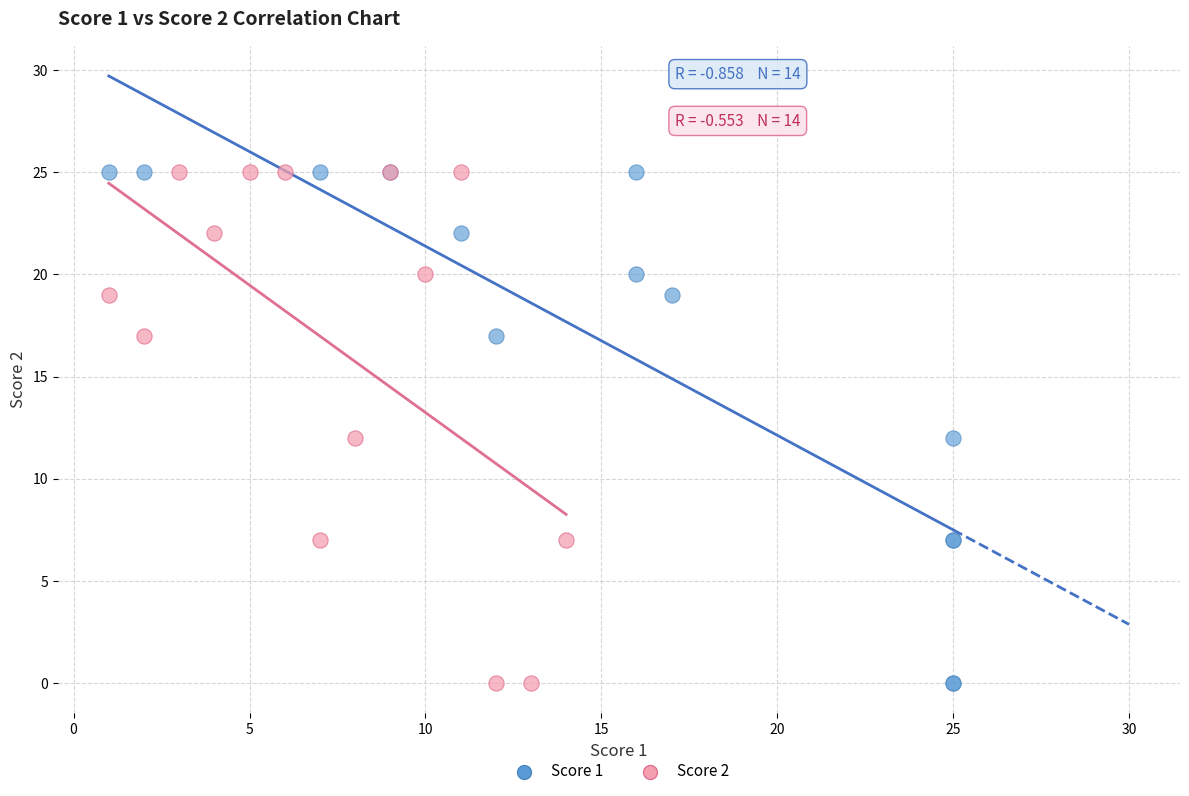

What are all the series names shown in the legend?

Score 1, Score 2